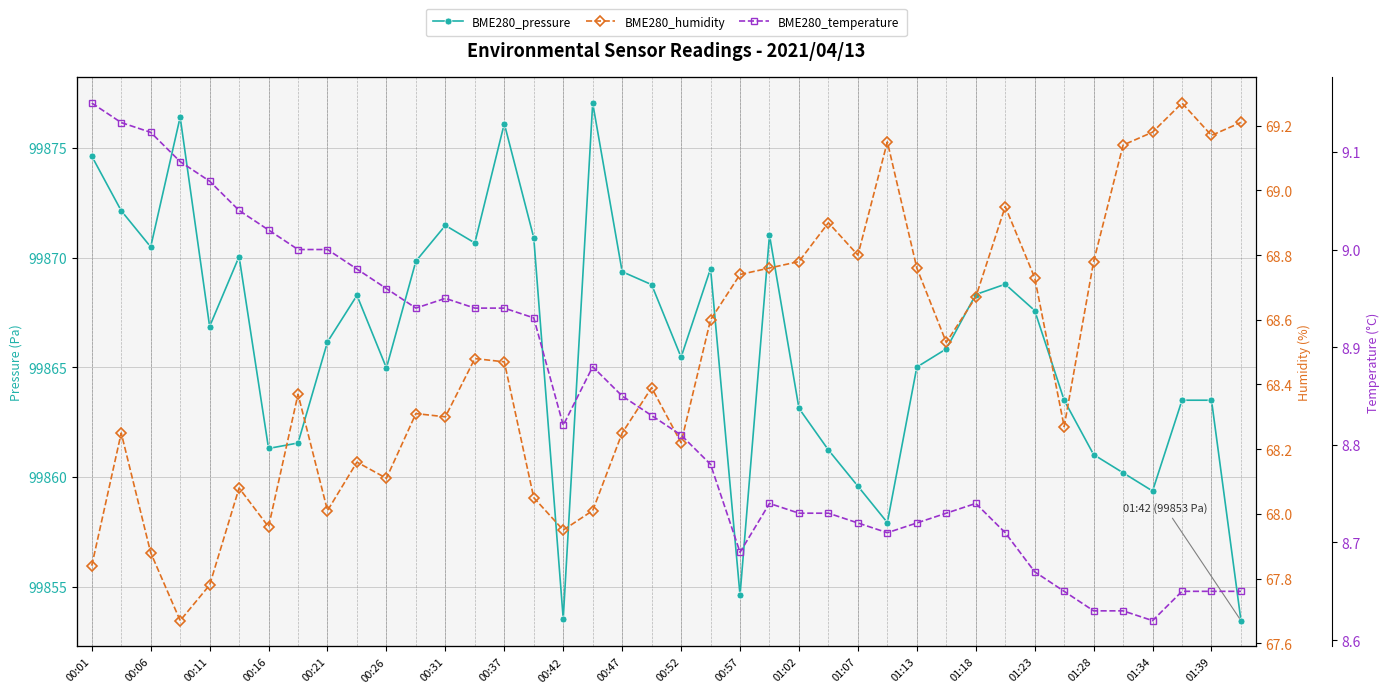

How many lines are shown in the chart?

3